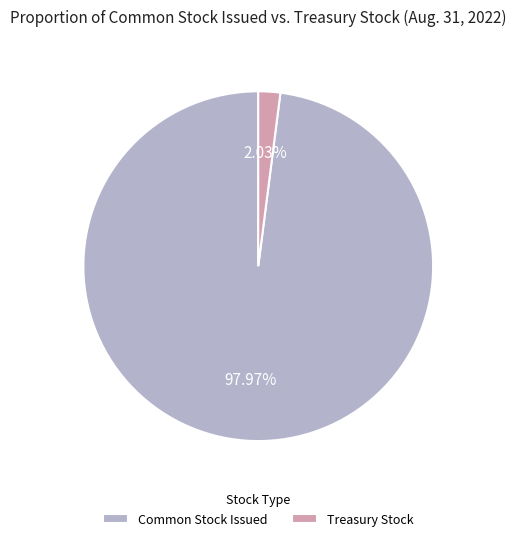

Do Treasury Stock and Common Stock Issued together represent more than half of the pie?

Yes